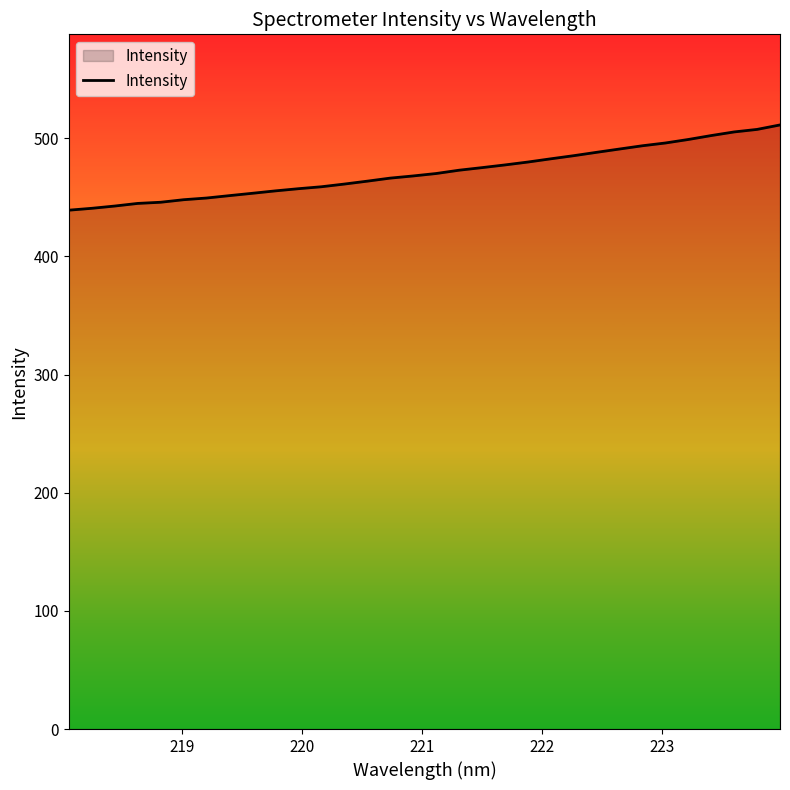

What is the maximum value shown in the chart?

511.3